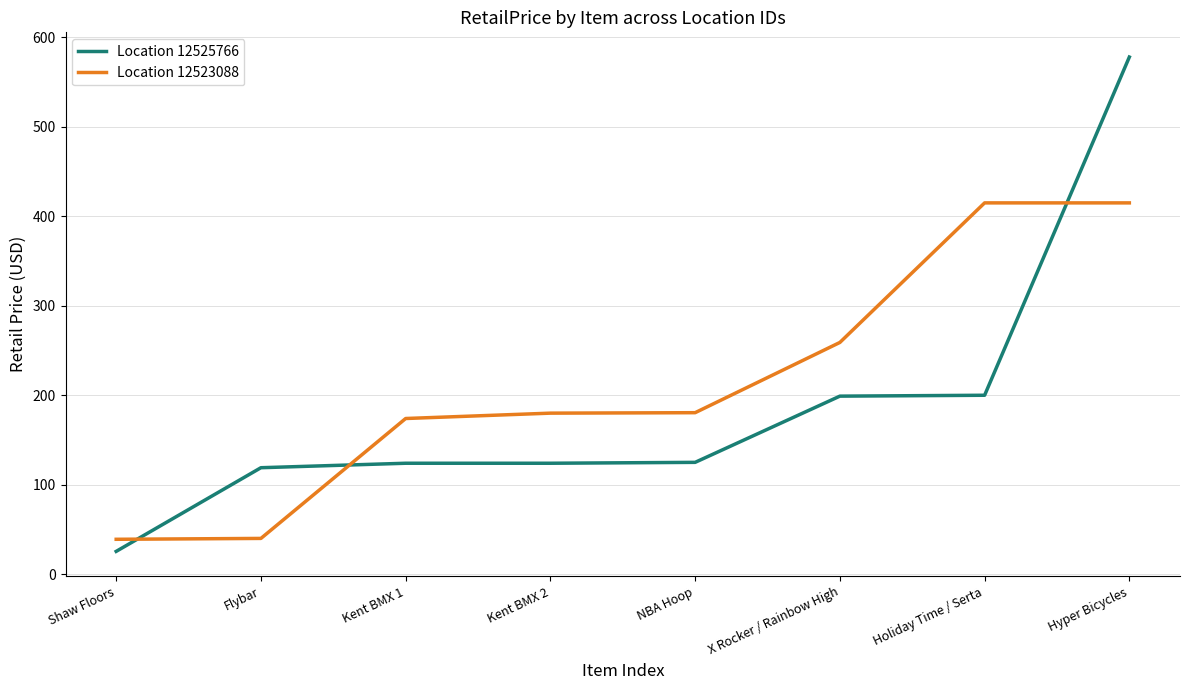

Read the Location 12525766 value at Shaw Floors.

25.5